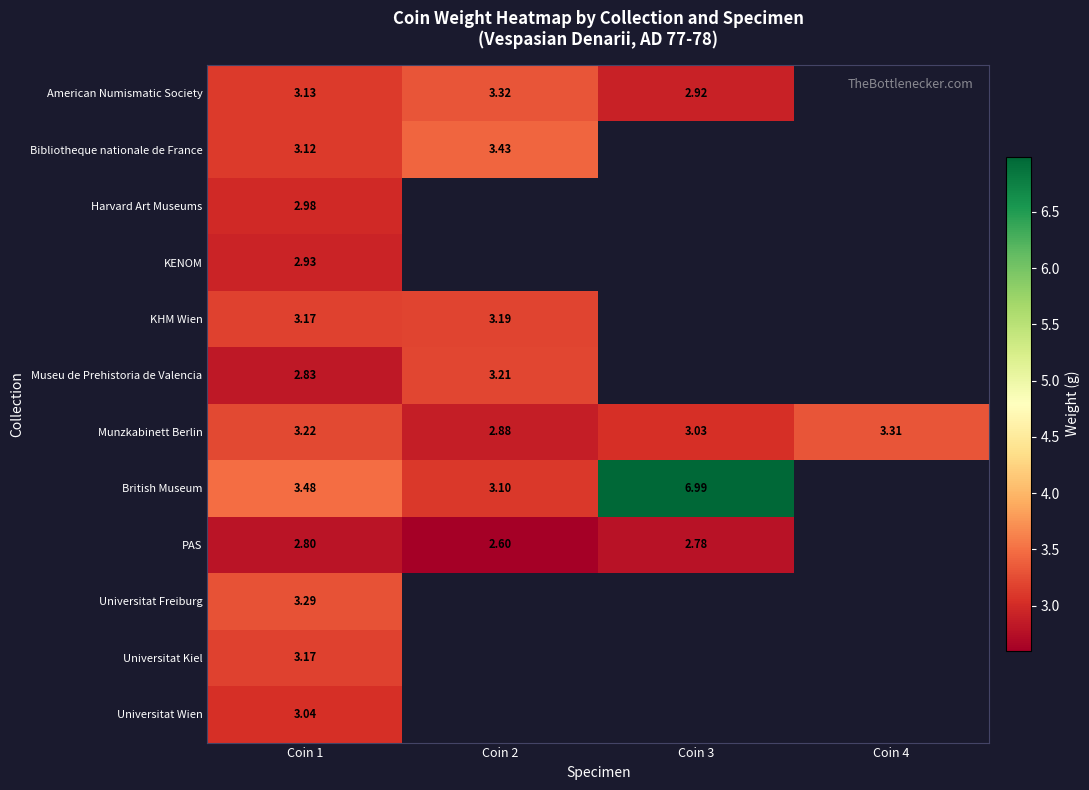

Where is Universitat Kiel nearest to the value 3?

Coin 1